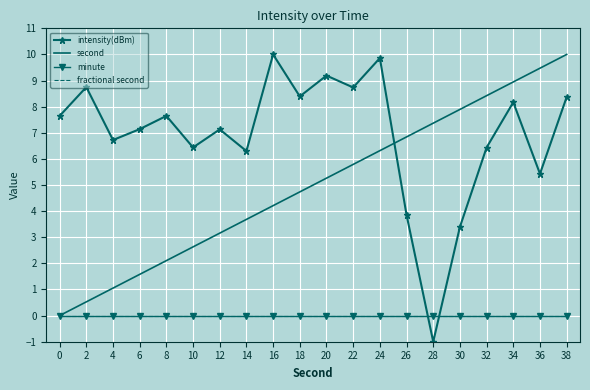

How many values in the intensity(dBm) series exceed 7?

12